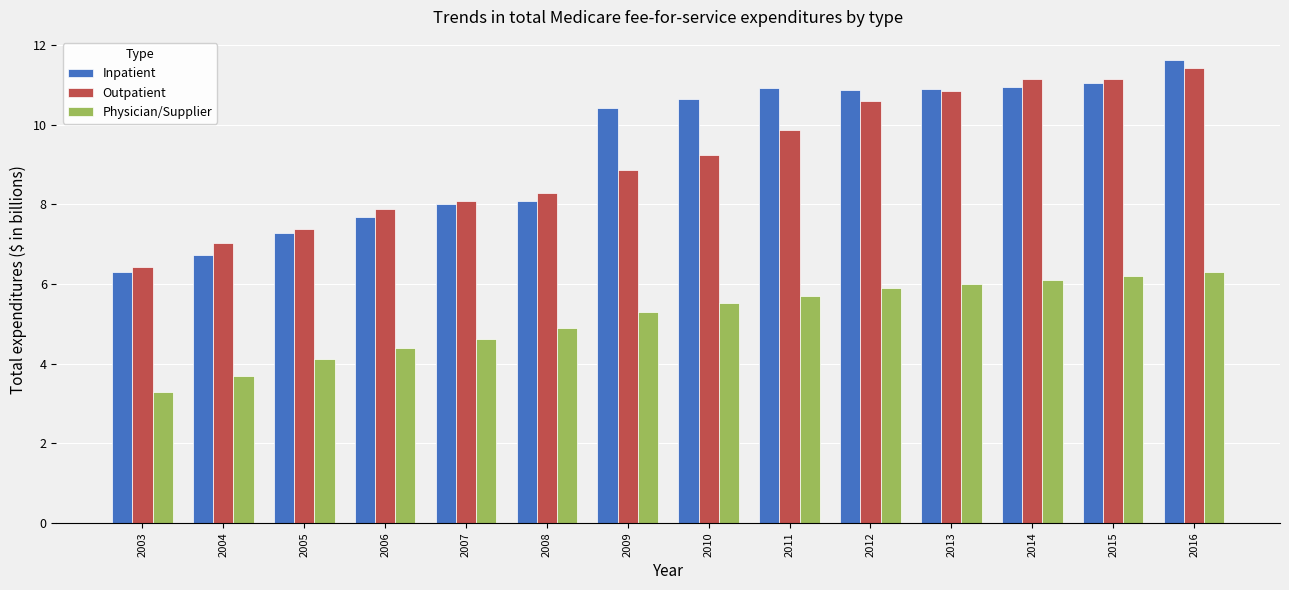

What is the difference between the second highest and minimum values in the Outpatient series?

4.7